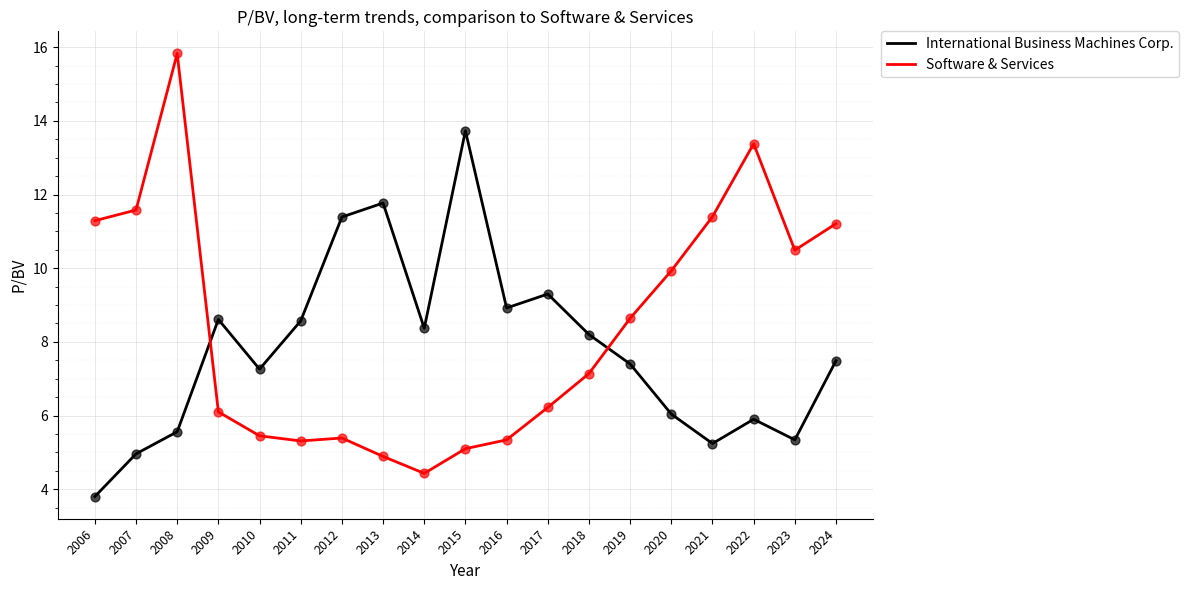

What is the total value across all series at 2013?

16.7